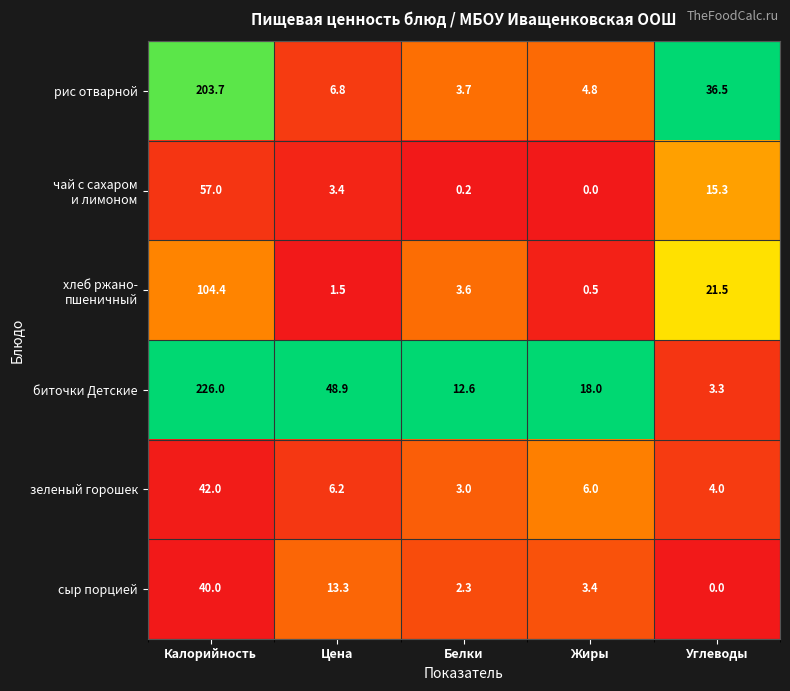

The зеленый горошек series shows 4.0 at Углеводы. True or false?

True